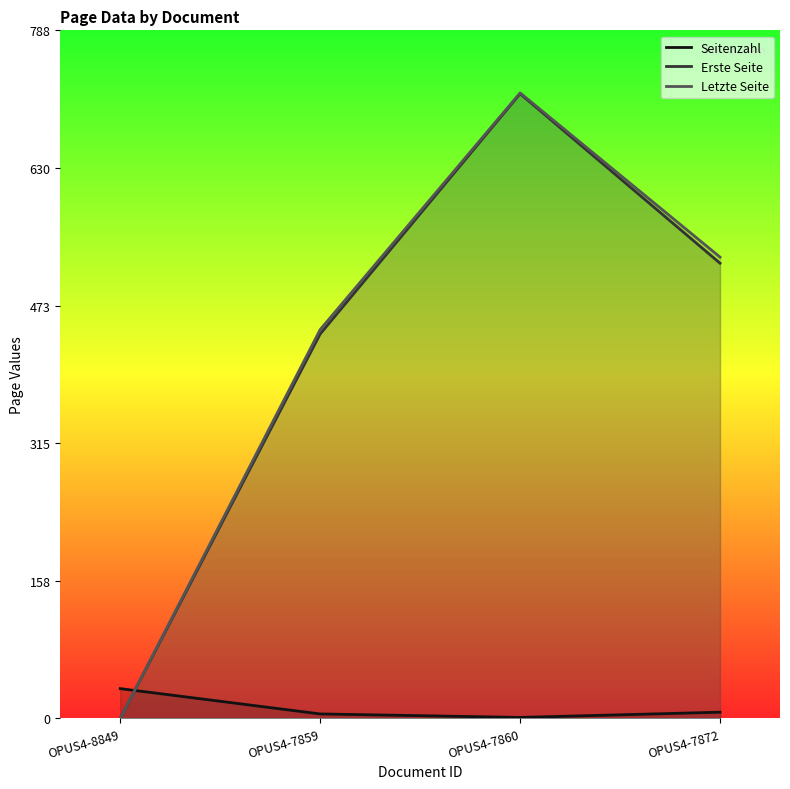

What is the approximate value of Seitenzahl at OPUS4-7859?

5